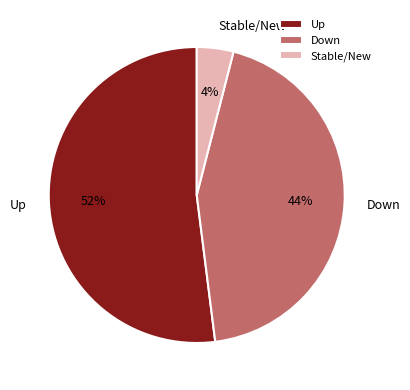

How many segments does this pie chart have?

3